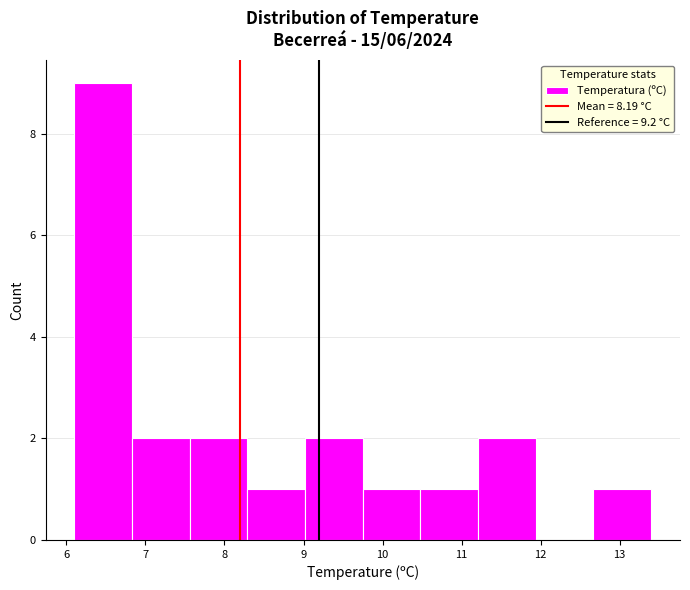

Reading left to right, list every bar in this chart as the range it spans on the x-axis followed by its height. Neither the bar edges nor the heights are printed on the chart, so give them approximately, as read against the axes.

6.10 to 6.83: 9
6.83 to 7.56: 2
7.56 to 8.29: 2
8.29 to 9.02: 1
9.02 to 9.75: 2
9.75 to 10.48: 1
10.48 to 11.21: 1
11.21 to 11.94: 2
11.94 to 12.67: 0
12.67 to 13.40: 1